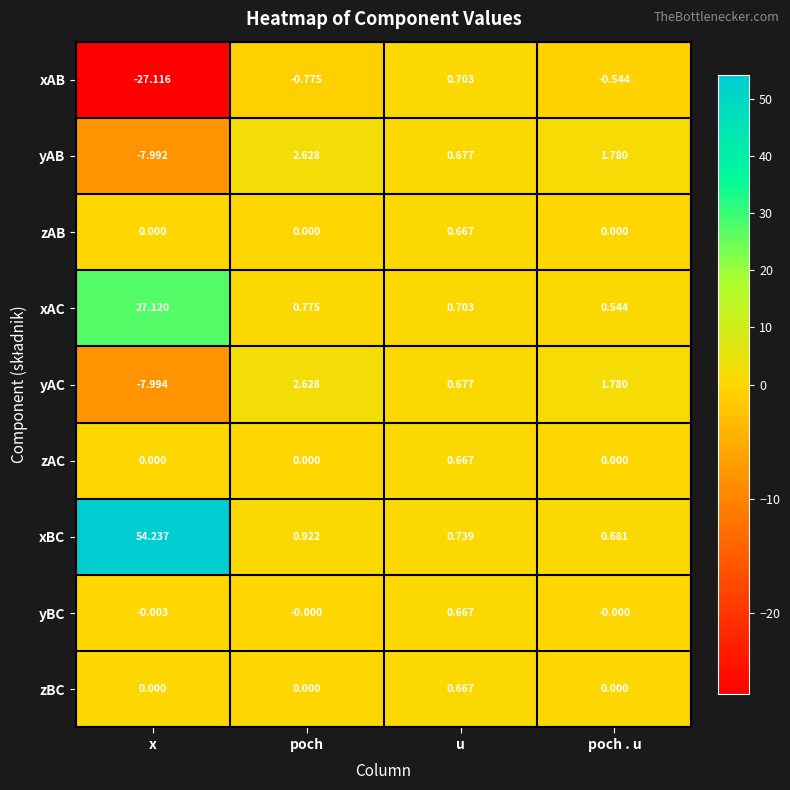

Which series has the largest total across all categories?

xBC